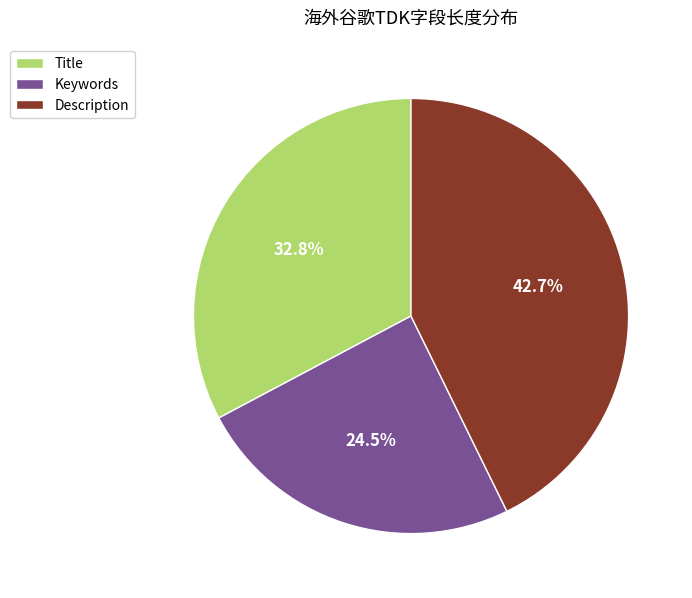

To the nearest percent, what is the difference between the Description and Title slice percentages?

10%